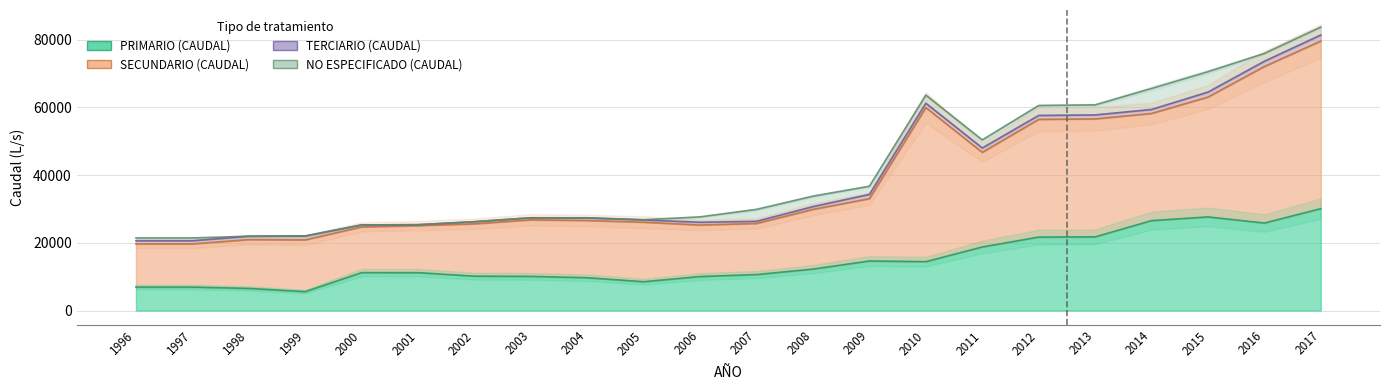

What is the average value of the TERCIARIO (CAUDAL) series?

998.7